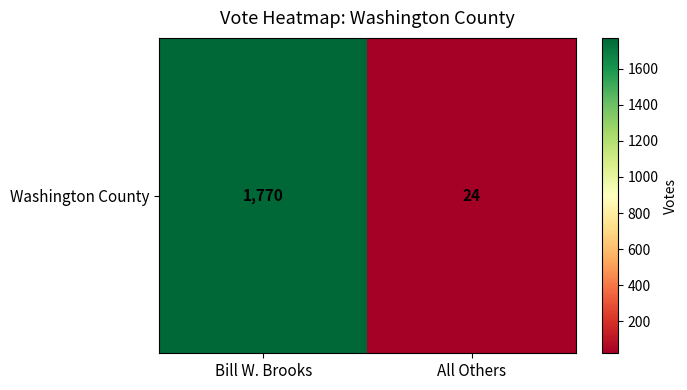

List the labels in order of value, largest first.

Bill W. Brooks, All Others